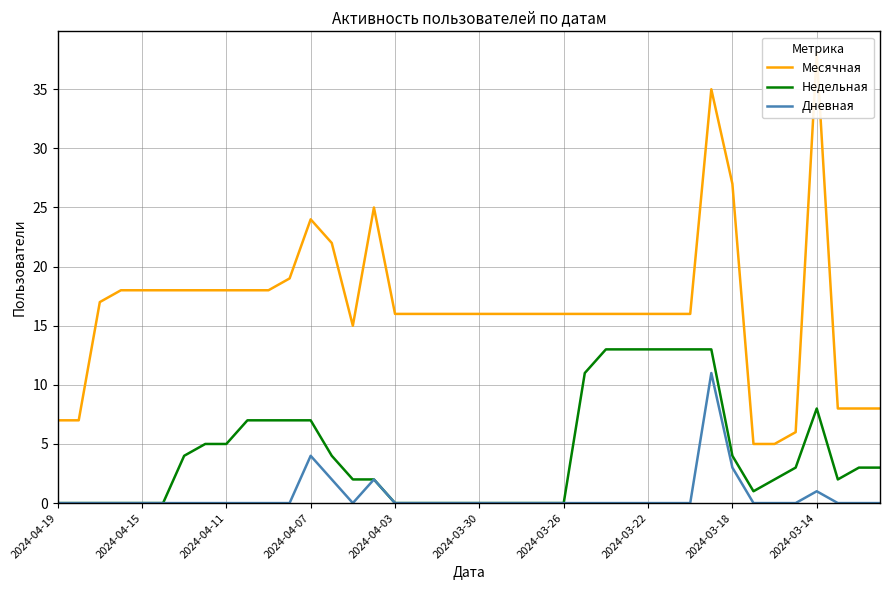

List the series in order of their overall mean, lowest first.

Дневная, Недельная, Месячная